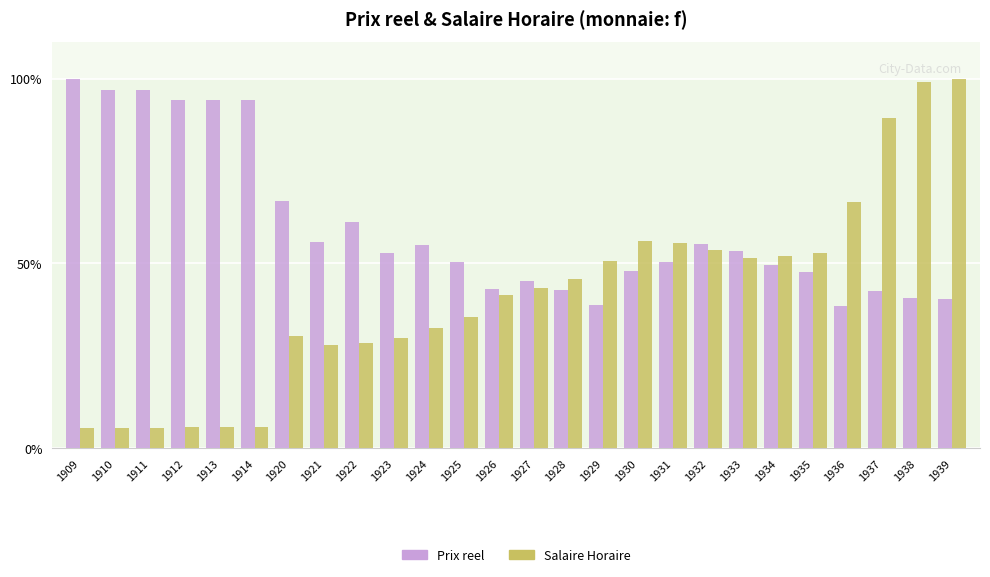

What is the spread (max minus min) of values at 1939?

59.7